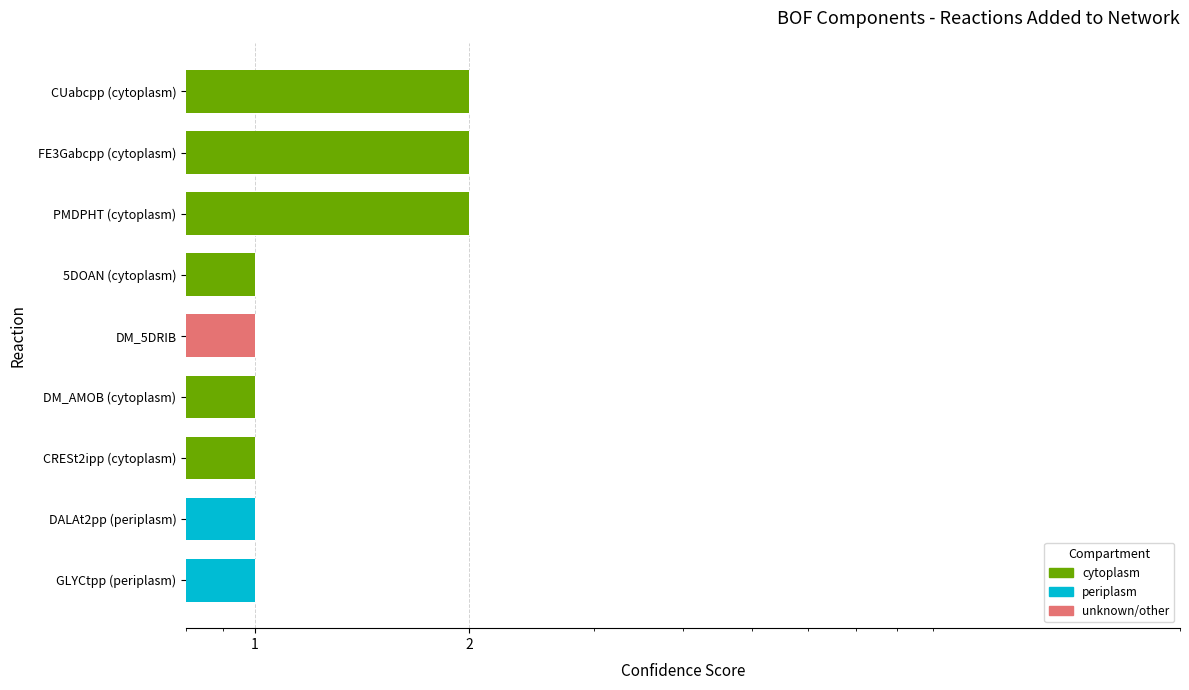

Which category has the highest value across all series?

CUabcpp (cytoplasm)